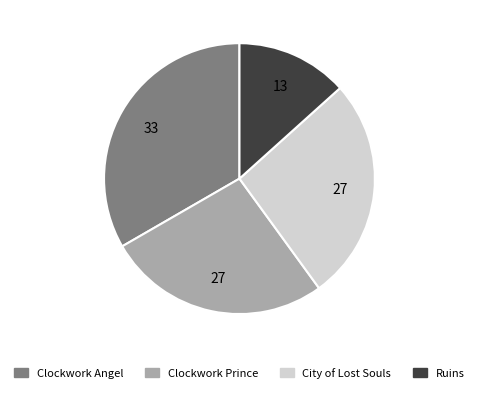

Which category has the smallest portion of the pie?

Ruins